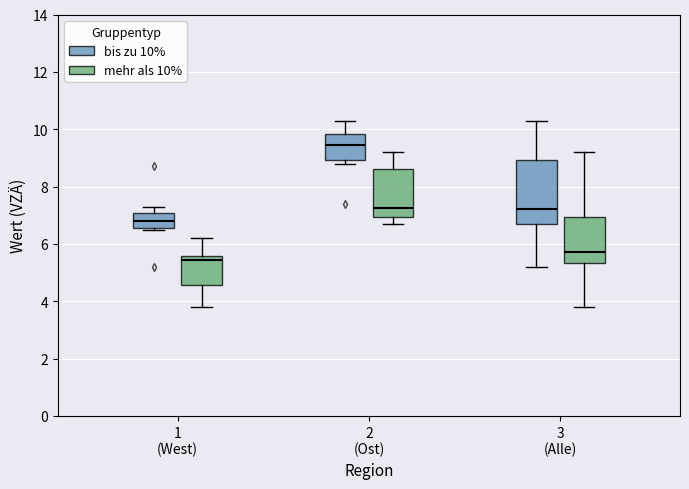

Reading left to right, read every box against the y-axis: the position of its median line, the range the box covers, and the ends of its whiskers. The values are not printed on the chart, so give them approximately, as read against the axis.

1 (West) (bis zu 10%): median 6.8, box 6.6 to 7.0, whiskers 6.6 to 7.4
1 (West) (mehr als 10%): median 5.4, box 4.6 to 5.6, whiskers 3.8 to 6.2
2 (Ost) (bis zu 10%): median 9.4, box 9.0 to 9.8, whiskers 8.8 to 10.4
2 (Ost) (mehr als 10%): median 7.2, box 7.0 to 8.6, whiskers 6.8 to 9.2
3 (Alle) (bis zu 10%): median 7.2, box 6.8 to 9.0, whiskers 5.2 to 10.4
3 (Alle) (mehr als 10%): median 5.8, box 5.4 to 7.0, whiskers 3.8 to 9.2